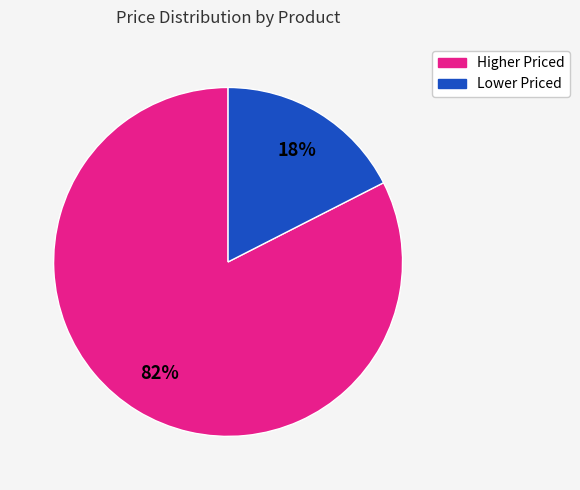

To the nearest percent, what is the average slice percentage?

50%